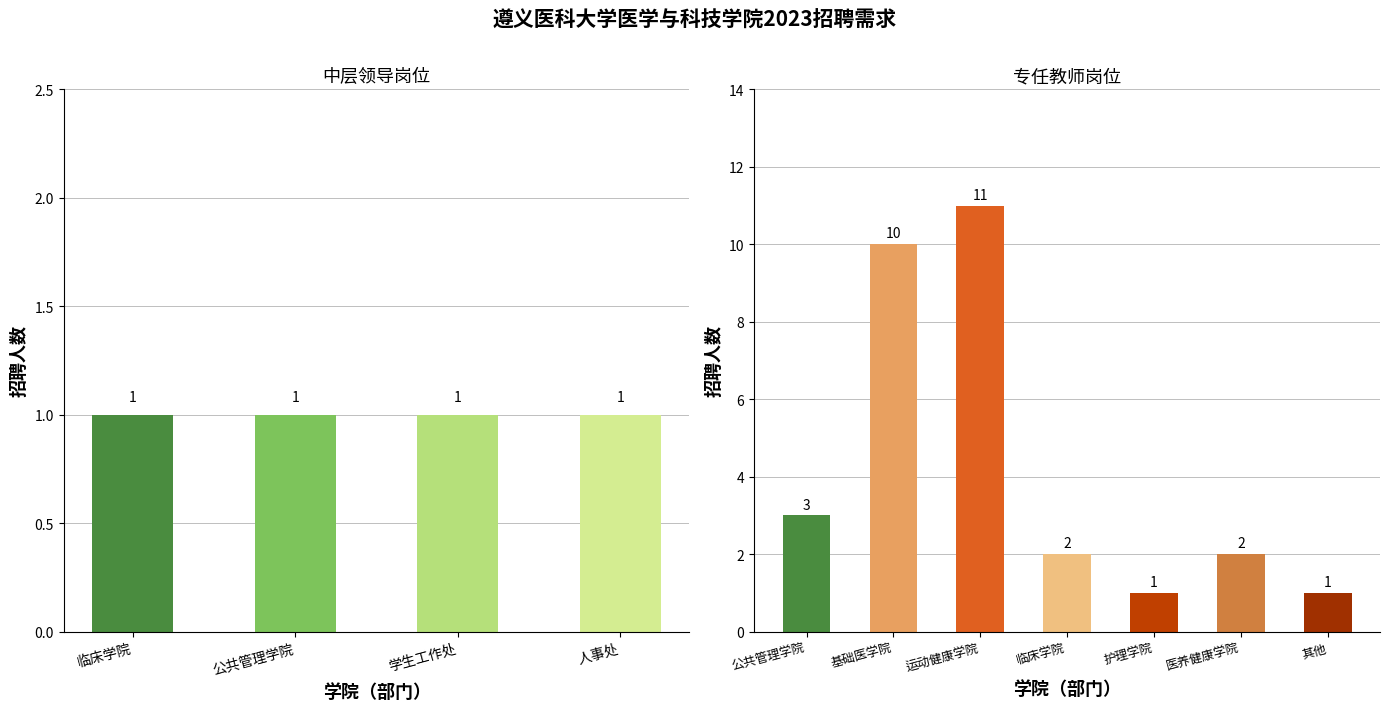

Which has a higher value, 临床学院 or 基础医学院?

基础医学院